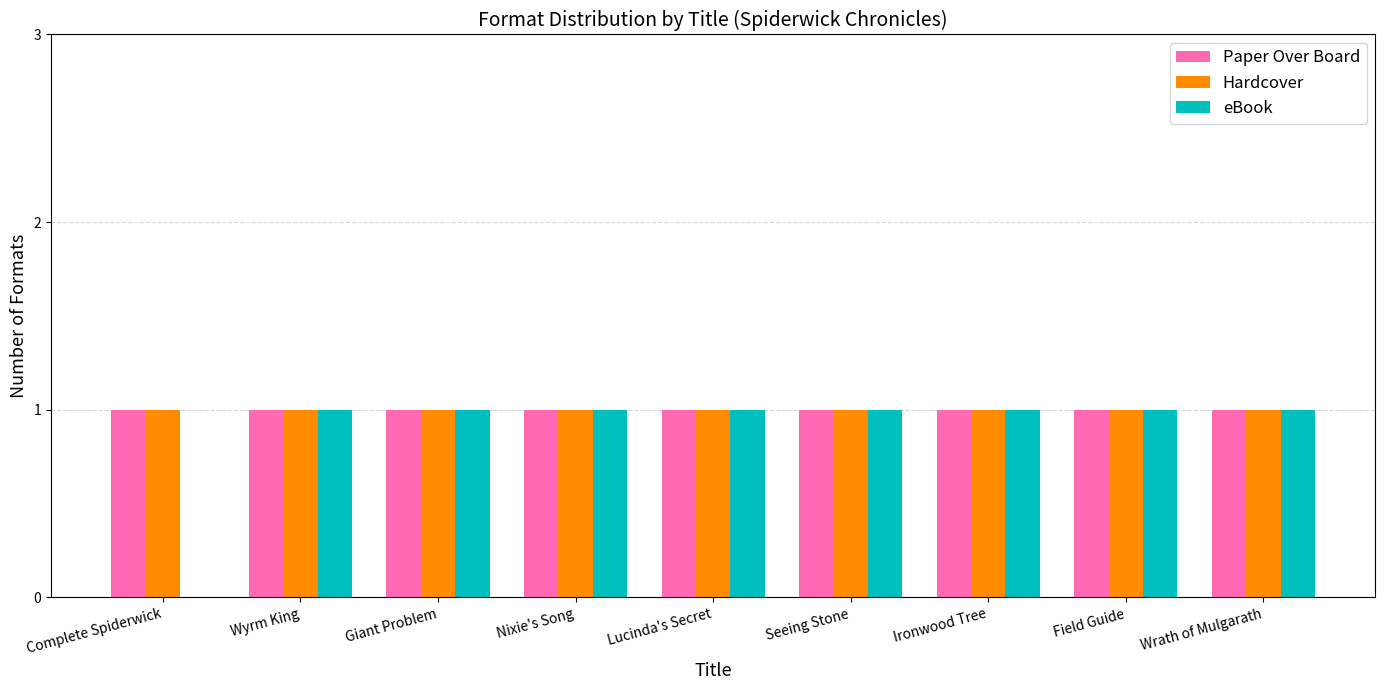

True or false: eBook has a value of 2 at Lucinda's Secret.

False